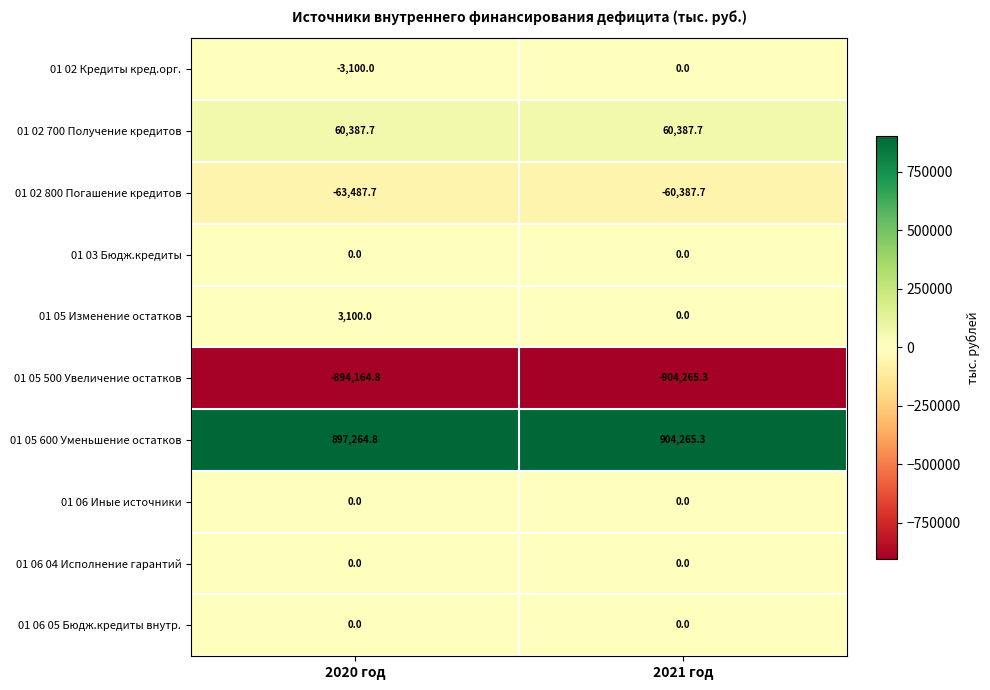

Reading left to right, what are all the values shown in this chart?

01 02 Кредиты кред.орг.: -3100.0	0.0
01 02 700 Получение кредитов: 60387.7	60387.7
01 02 800 Погашение кредитов: -63487.7	-60387.7
01 03 Бюдж.кредиты: 0.0	0.0
01 05 Изменение остатков: 3100.0	0.0
01 05 500 Увеличение остатков: -894164.8	-904265.3
01 05 600 Уменьшение остатков: 897264.8	904265.3
01 06 Иные источники: 0.0	0.0
01 06 04 Исполнение гарантий: 0.0	0.0
01 06 05 Бюдж.кредиты внутр.: 0.0	0.0